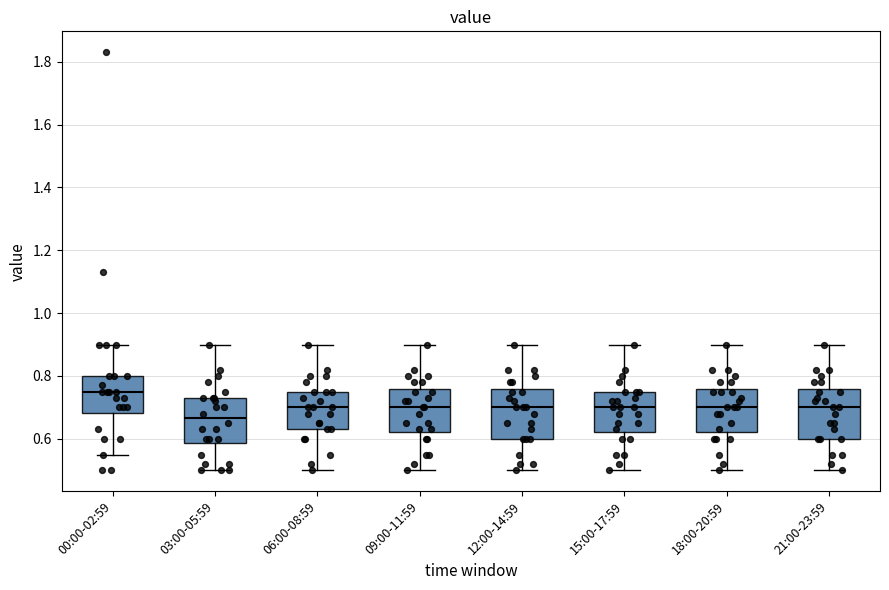

Reading left to right, read every box against the y-axis: the position of its median line, the range the box covers, and the ends of its whiskers. The values are not printed on the chart, so give them approximately, as read against the axis.

00:00-02:59: median 0.76, box 0.68 to 0.80, whiskers 0.56 to 0.90
03:00-05:59: median 0.66, box 0.58 to 0.74, whiskers 0.50 to 0.90
06:00-08:59: median 0.70, box 0.64 to 0.76, whiskers 0.50 to 0.90
09:00-11:59: median 0.70, box 0.62 to 0.76, whiskers 0.50 to 0.90
12:00-14:59: median 0.70, box 0.60 to 0.76, whiskers 0.50 to 0.90
15:00-17:59: median 0.70, box 0.62 to 0.76, whiskers 0.50 to 0.90
18:00-20:59: median 0.70, box 0.62 to 0.76, whiskers 0.50 to 0.90
21:00-23:59: median 0.70, box 0.60 to 0.76, whiskers 0.50 to 0.90